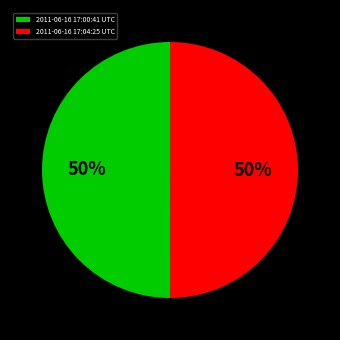

What is the ratio of the value at 2011-06-16 17:04:25 UTC to the value at 2011-06-16 17:00:41 UTC?

1.0